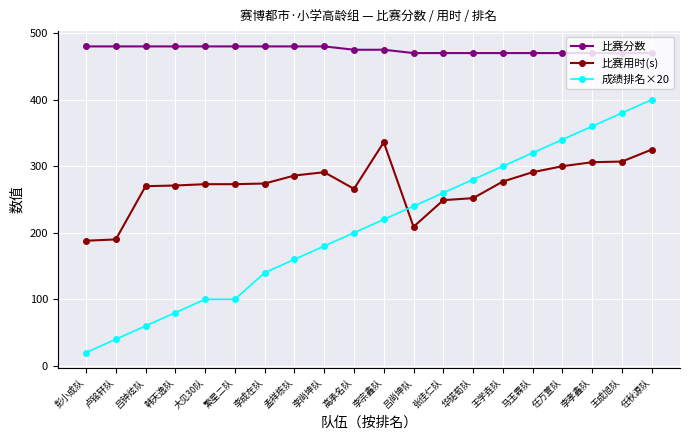

True or false: 比赛用时(s) and 比赛分数 cross at least once.

False